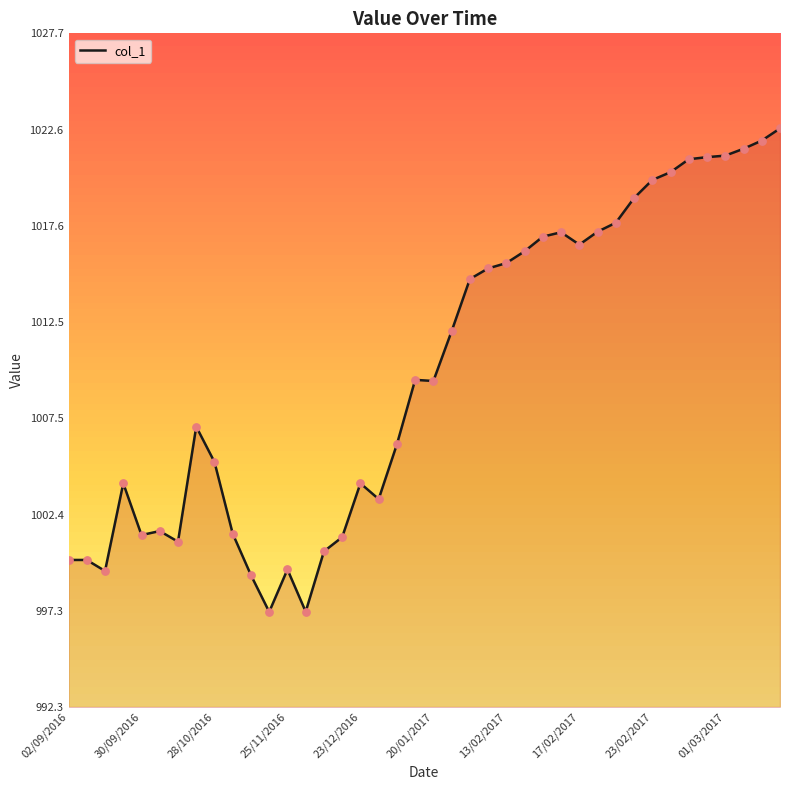

What is the maximum value shown in the chart?

1022.7